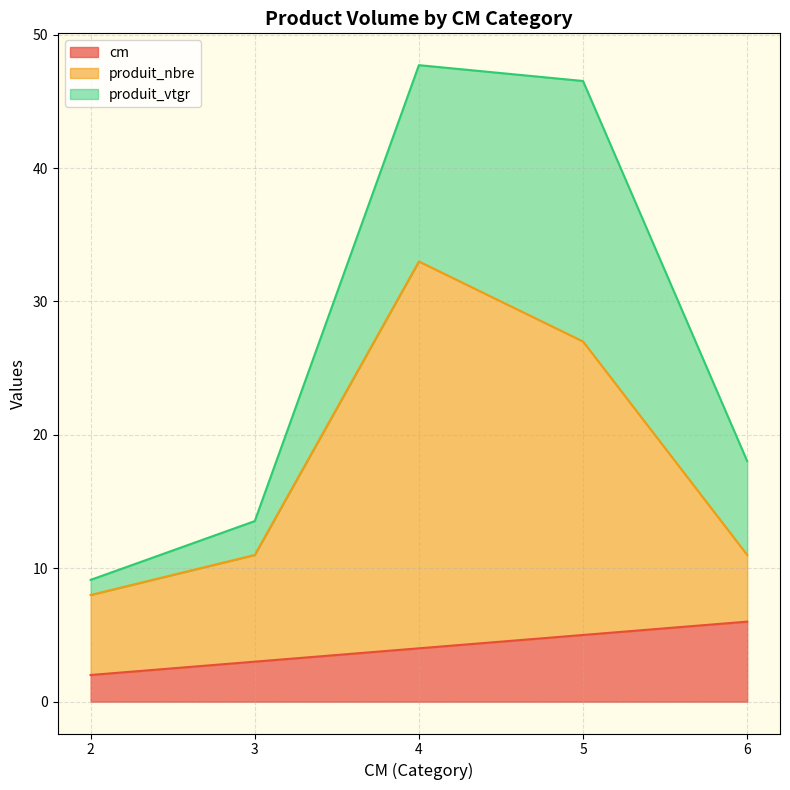

True or false: produit_nbre and cm cross at least once.

False